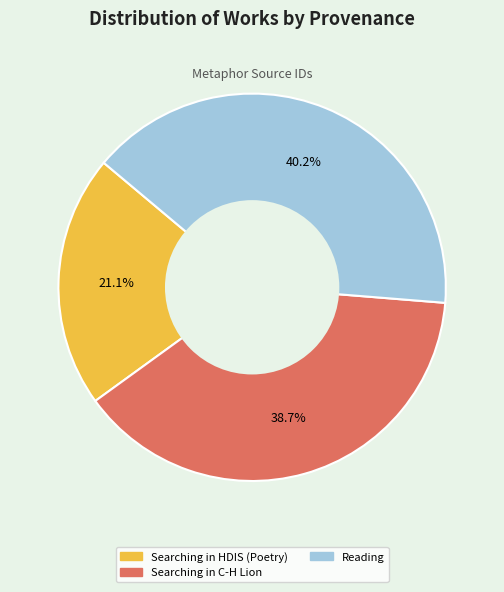

What is the smallest slice in the pie chart?

Searching in HDIS (Poetry)